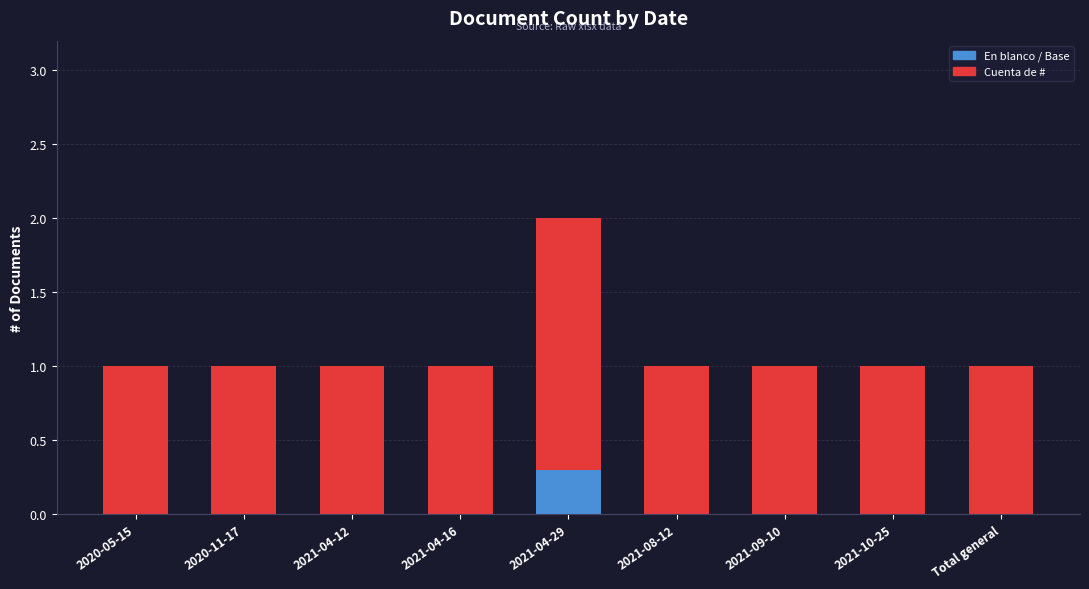

Is it true that En blanco / Base equals 0.0 at 2021-09-10?

True